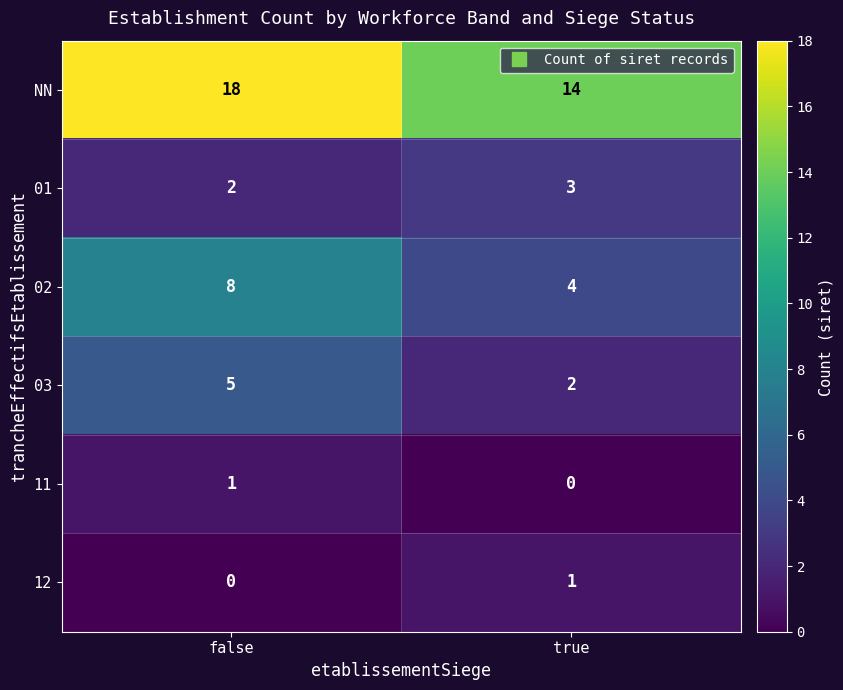

List the labels in order of 03 value, smallest first.

true, false